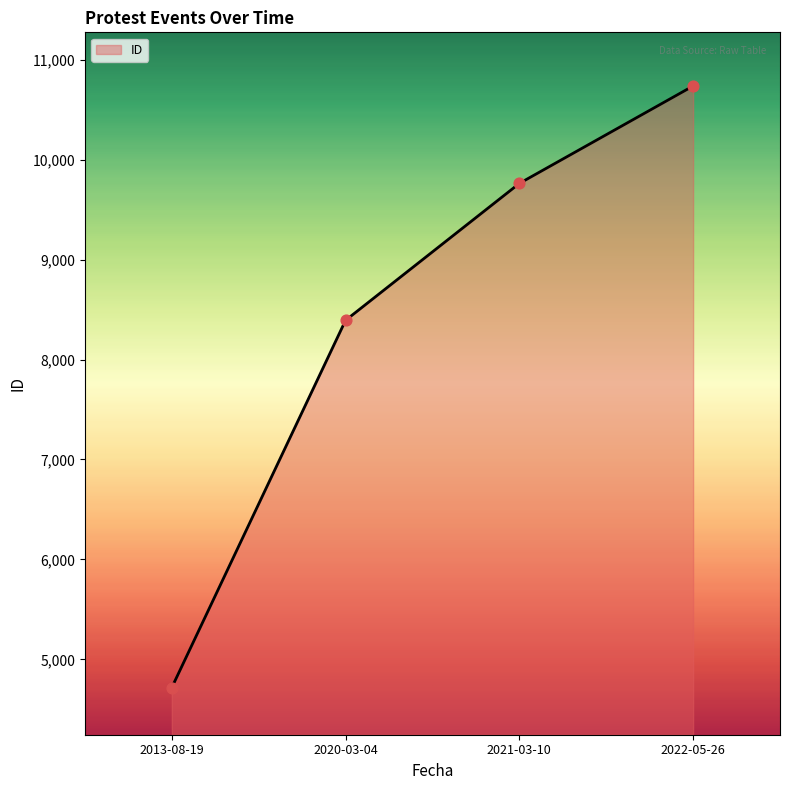

What is the change in value from 2020-03-04 to 2021-03-10?

+1370